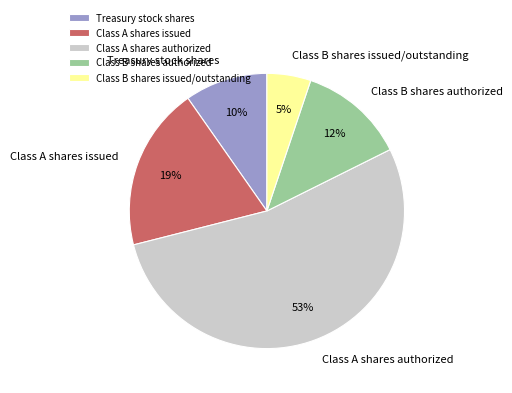

True or false: Class A shares authorized accounts for 64% of the total.

False